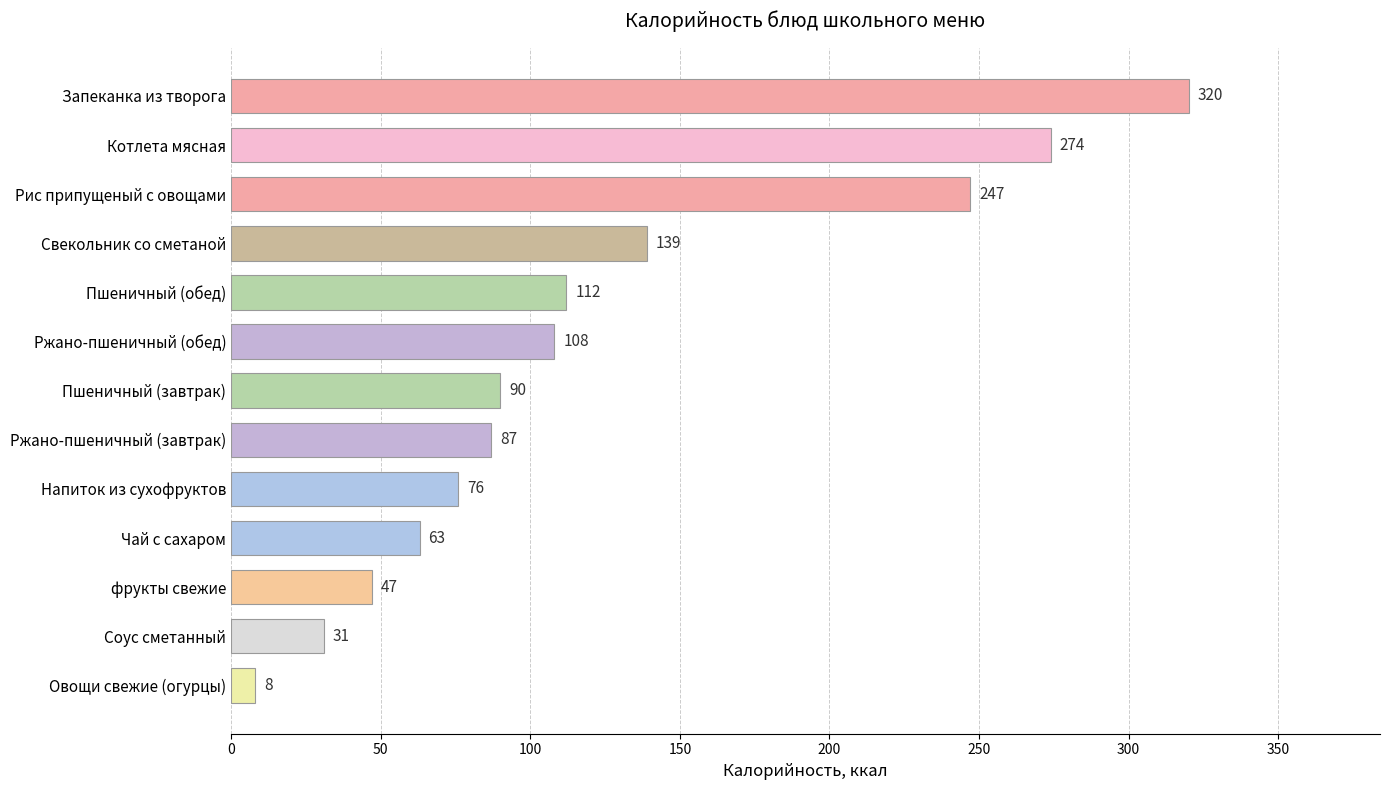

What is the minimum value shown in the chart?

8